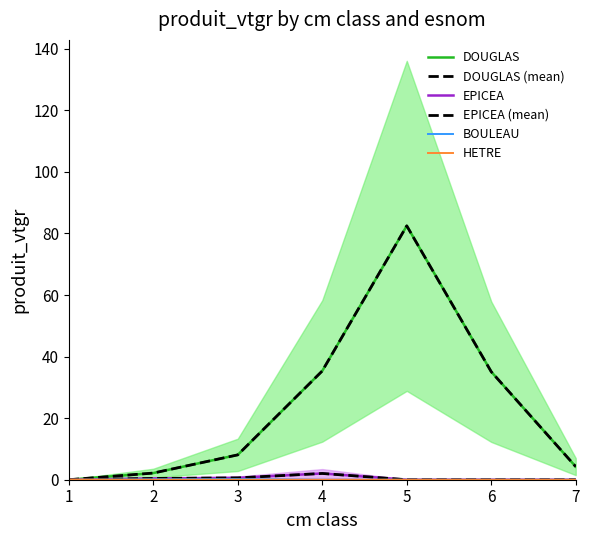

Rank the series at 5 from highest to lowest value.

DOUGLAS, DOUGLAS (mean), EPICEA, EPICEA (mean), BOULEAU, HETRE